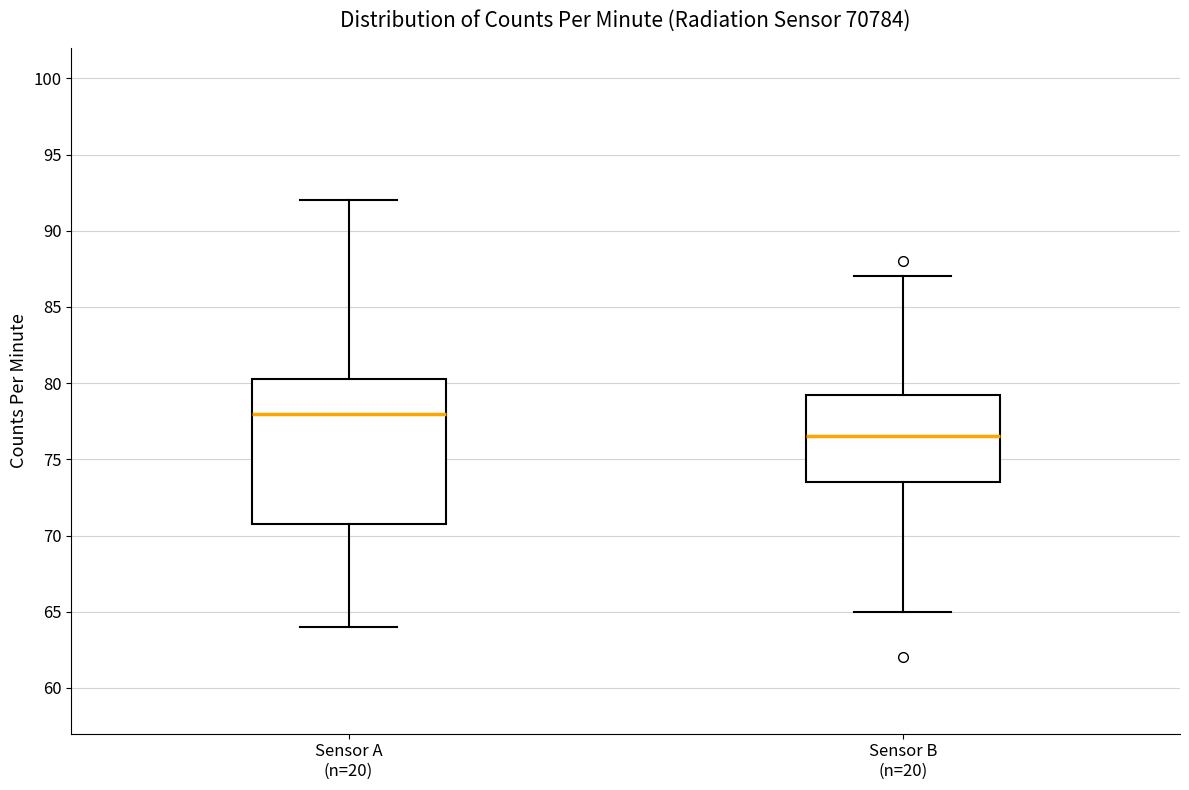

Which box is the tallest, from its lower edge to its upper edge?

Sensor A (n=20)